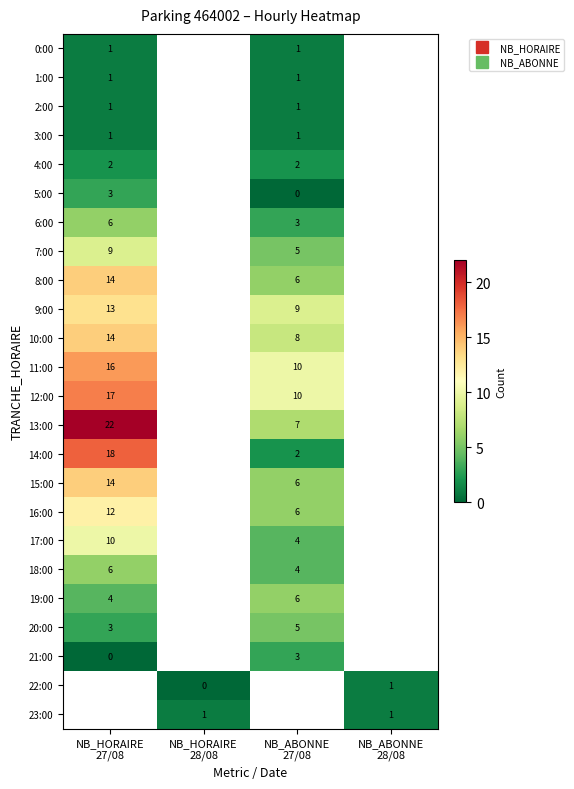

Is it true that 5:00 equals 3.0 at NB_HORAIRE 27/08?

True